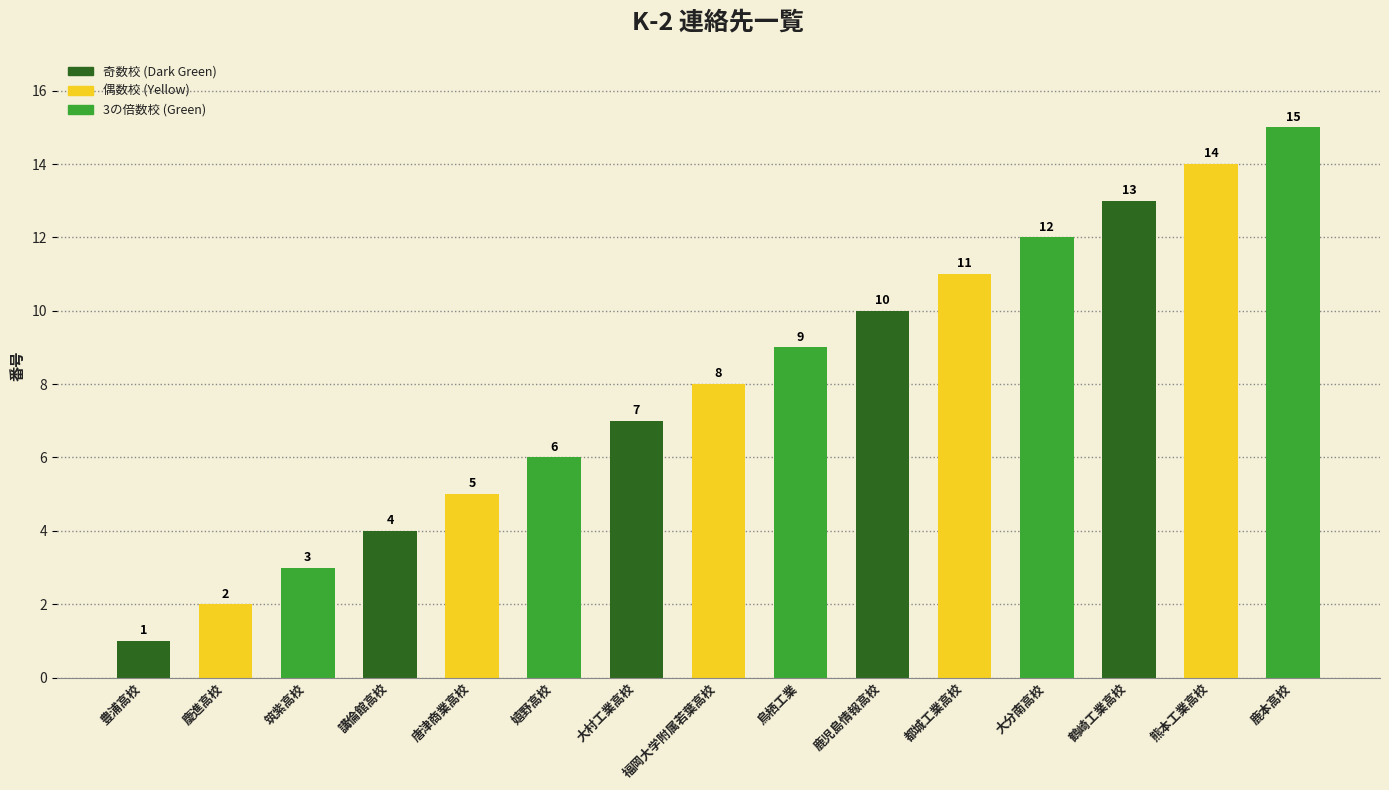

Approximately how many times larger is the value at 大分南高校 compared to 都城工業高校?

1.1